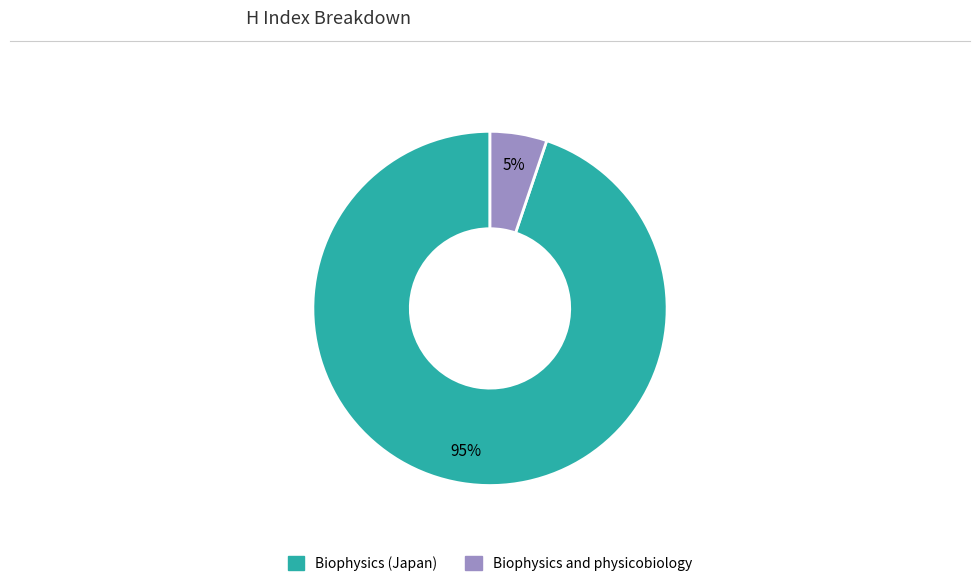

Rank the categories by value from lowest to highest.

Biophysics and physicobiology, Biophysics (Japan)